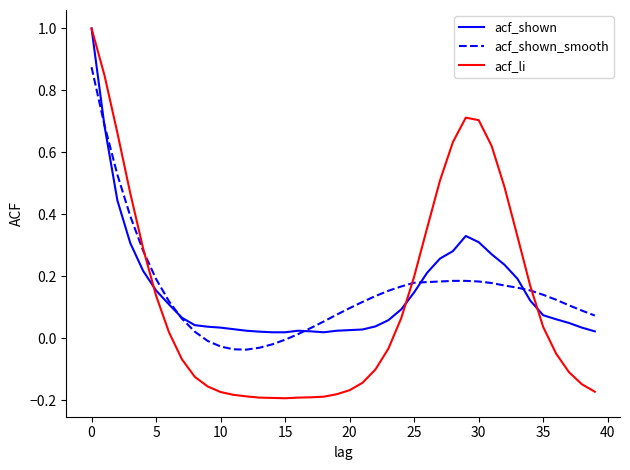

True or false: acf_shown has more than 0 interior local peaks.

True